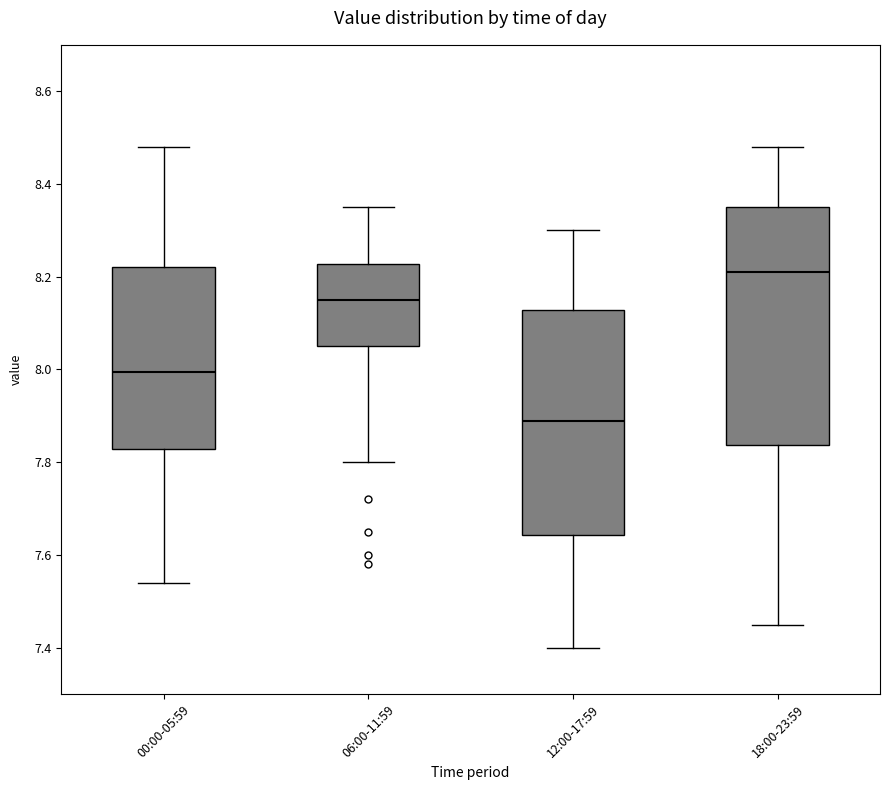

Where does the median line of the box for 12:00-17:59 sit on the y-axis? The values are not printed on the chart, so give them approximately, as read against the axis.

7.90